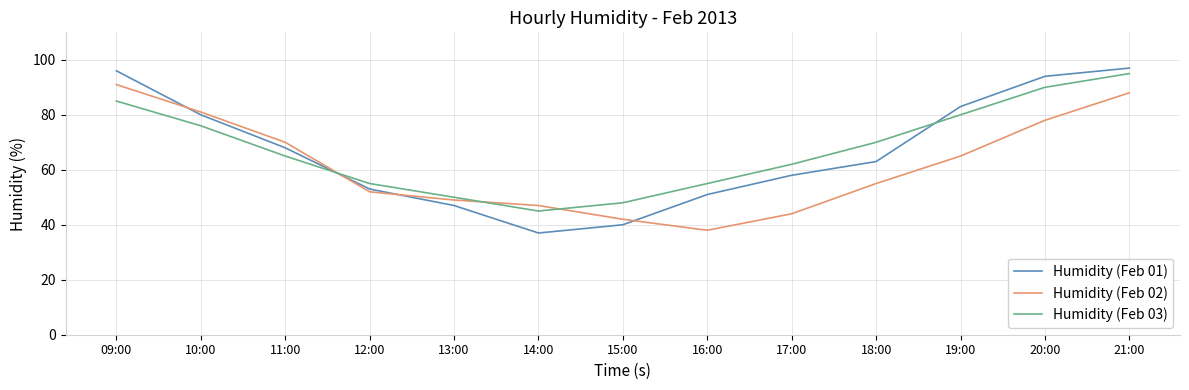

What position from the right is 09:00?

13